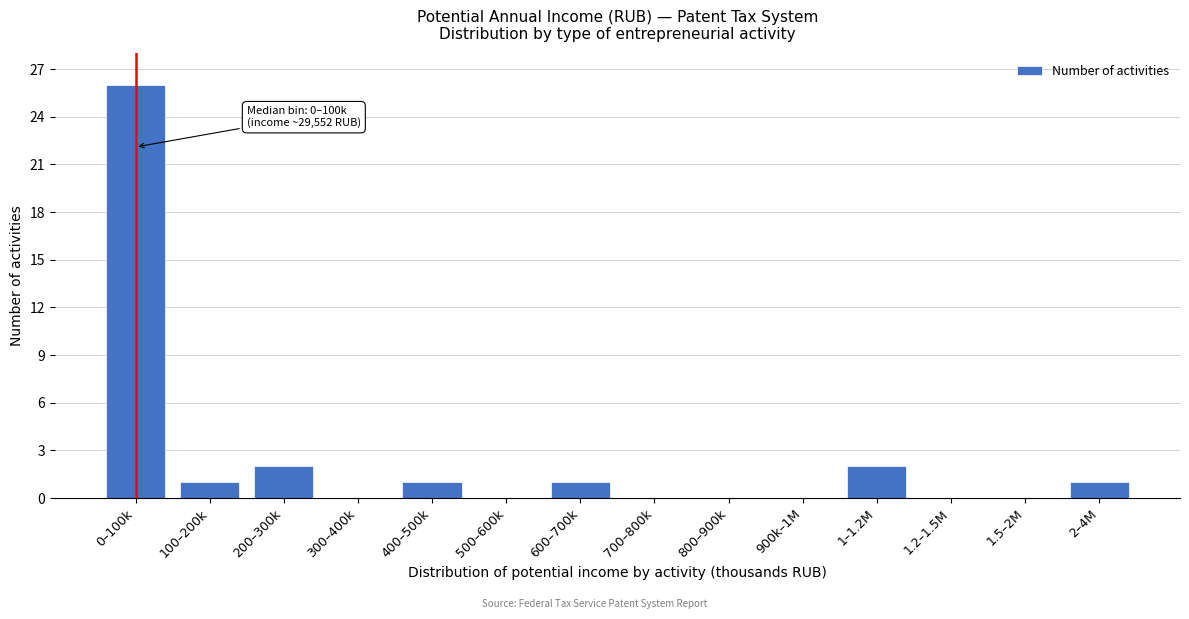

Reading left to right, list all the values displayed in this chart.

0–100k=26	100–200k=1	200–300k=2	300–400k=0	400–500k=1	500–600k=0	600–700k=1	700–800k=0	800–900k=0	900k–1M=0	1–1.2M=2	1.2–1.5M=0	1.5–2M=0	2–4M=1